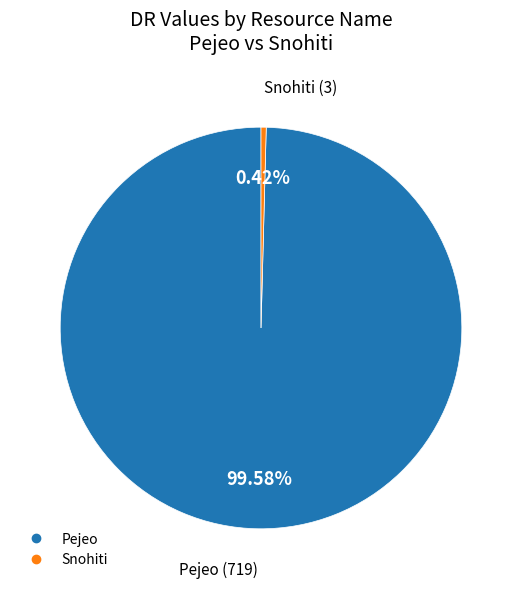

To the nearest percent, what portion does Pejeo represent?

100%